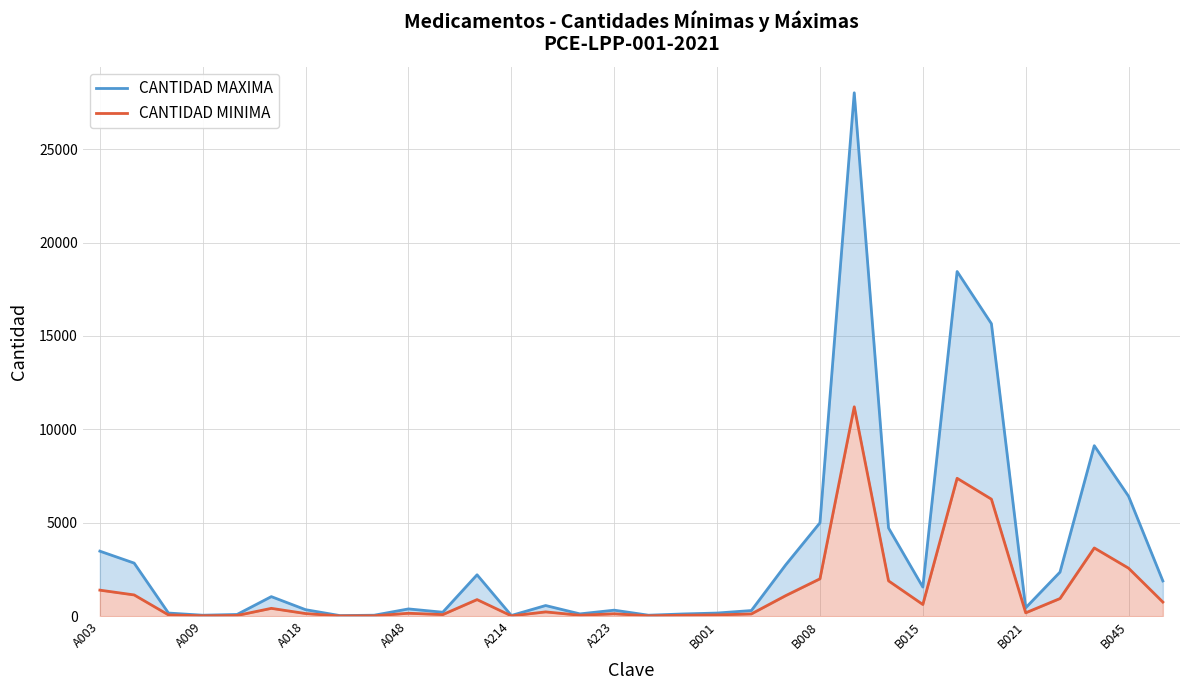

Which series has the widest spread of values?

CANTIDAD MAXIMA